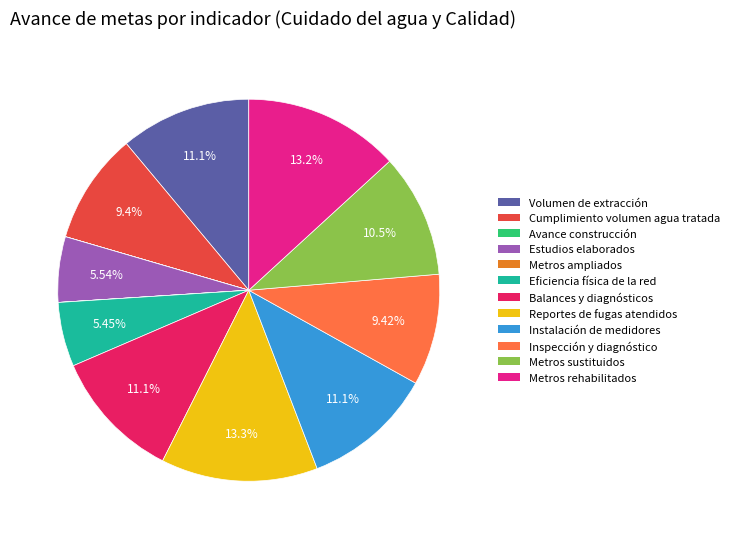

Is there any slice that represents more than half of the pie?

No